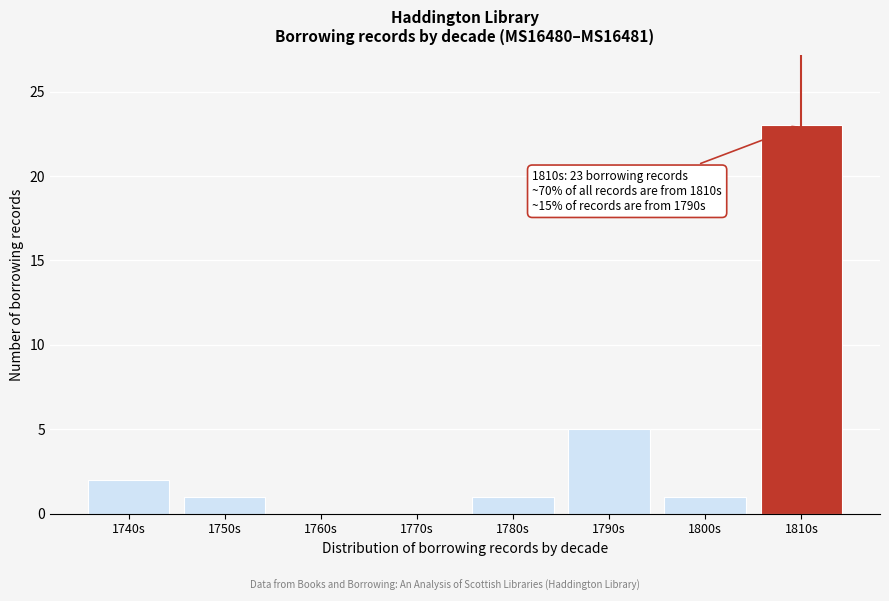

Reading left to right, extract all data points from this chart.

1740s=2	1750s=1	1760s=0	1770s=0	1780s=1	1790s=5	1800s=1	1810s=23